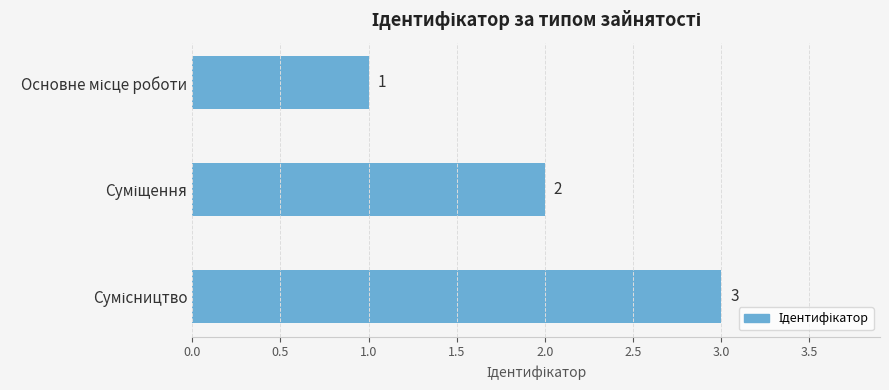

What is the maximum value shown in the chart?

3